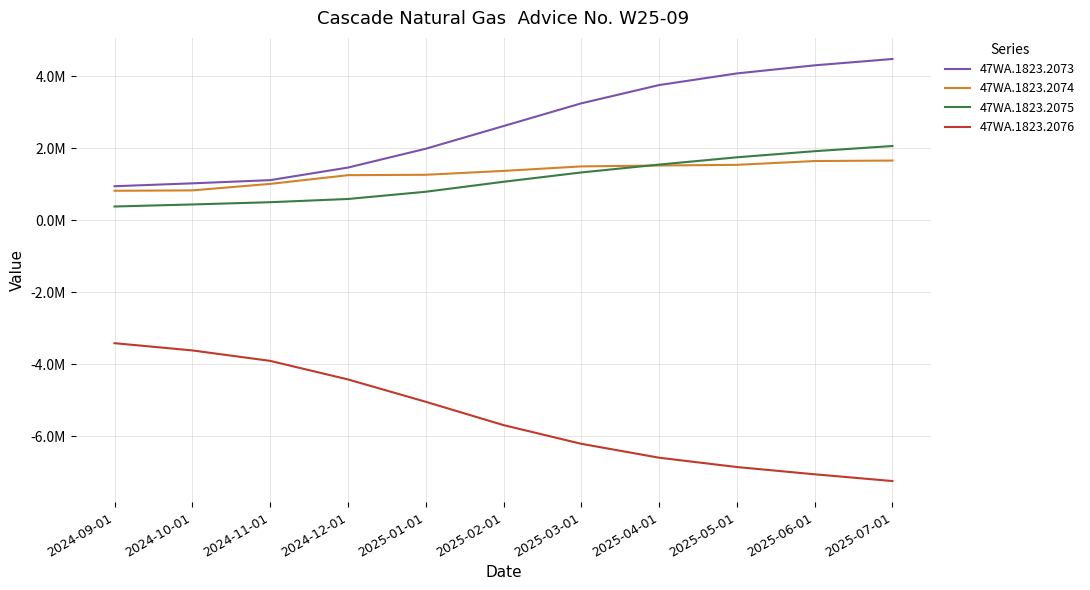

What is the sum of all 47WA.1823.2076 values?

-60090699.6